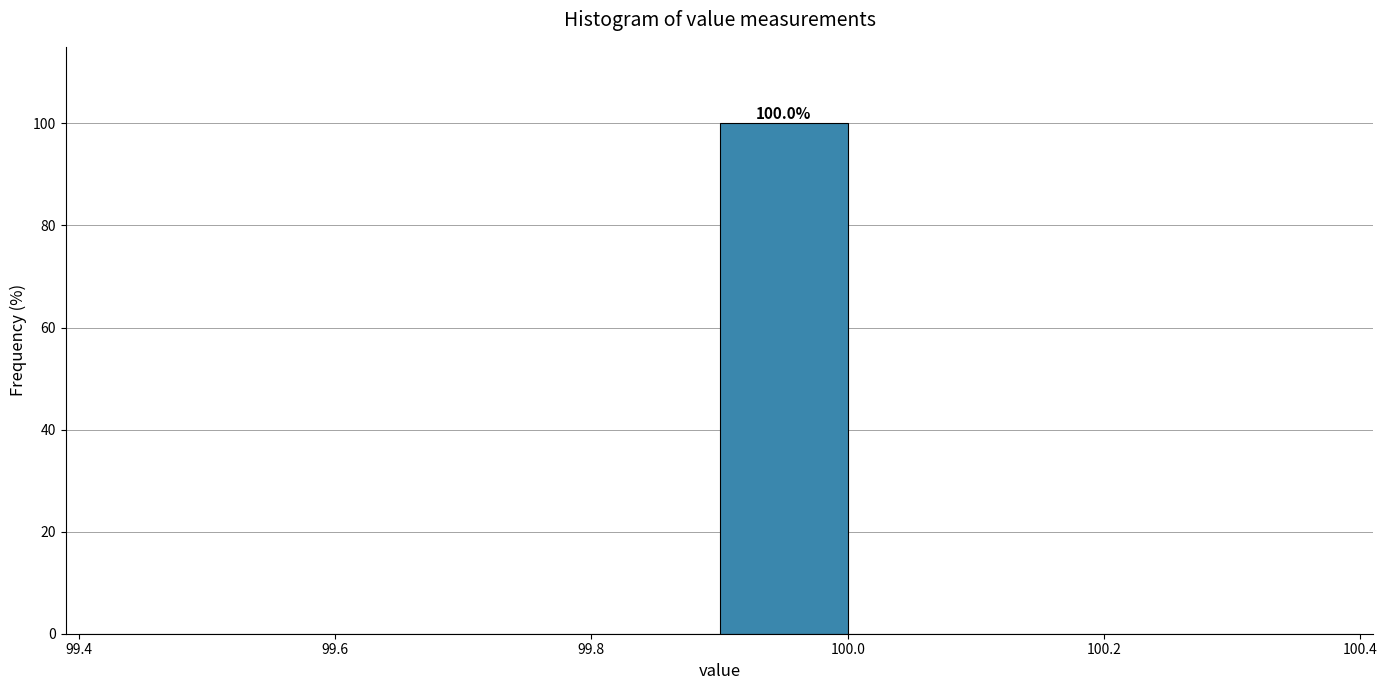

Which range on the x-axis has the tallest bar?

99.9 to 100.0